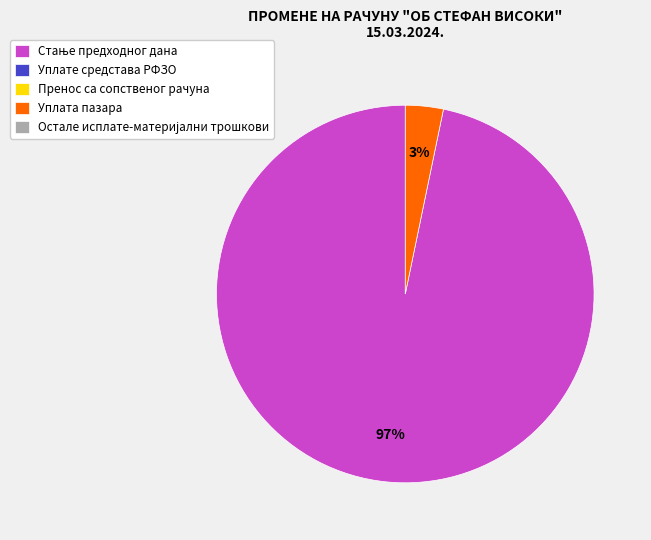

To the nearest percent, what is the difference between the largest and smallest slice percentages?

94%